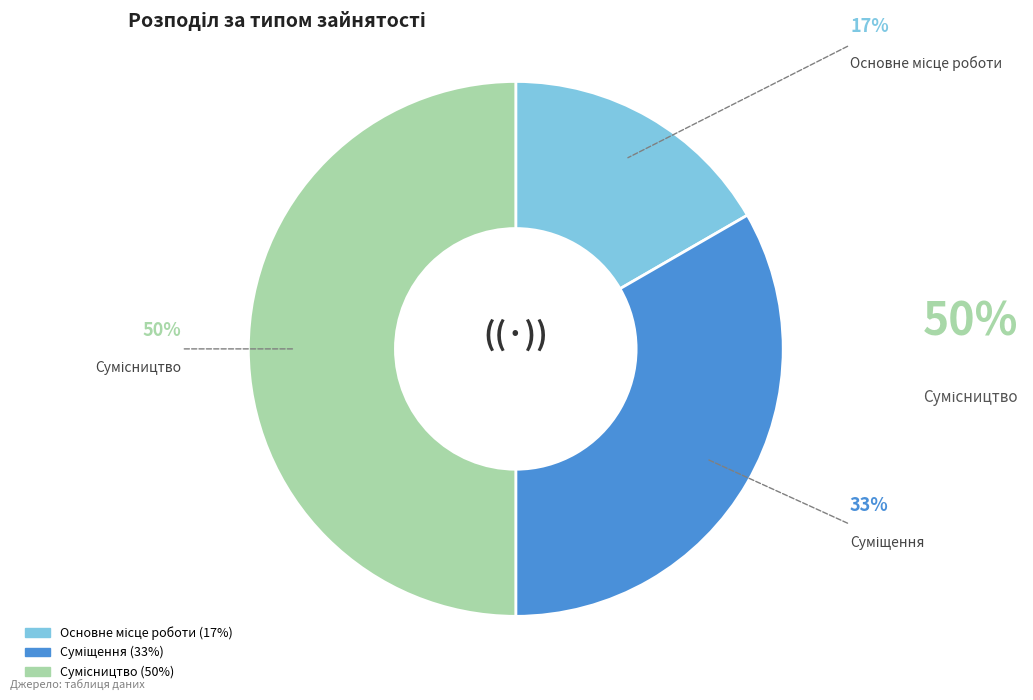

To the nearest percent, what is the average slice percentage?

33%